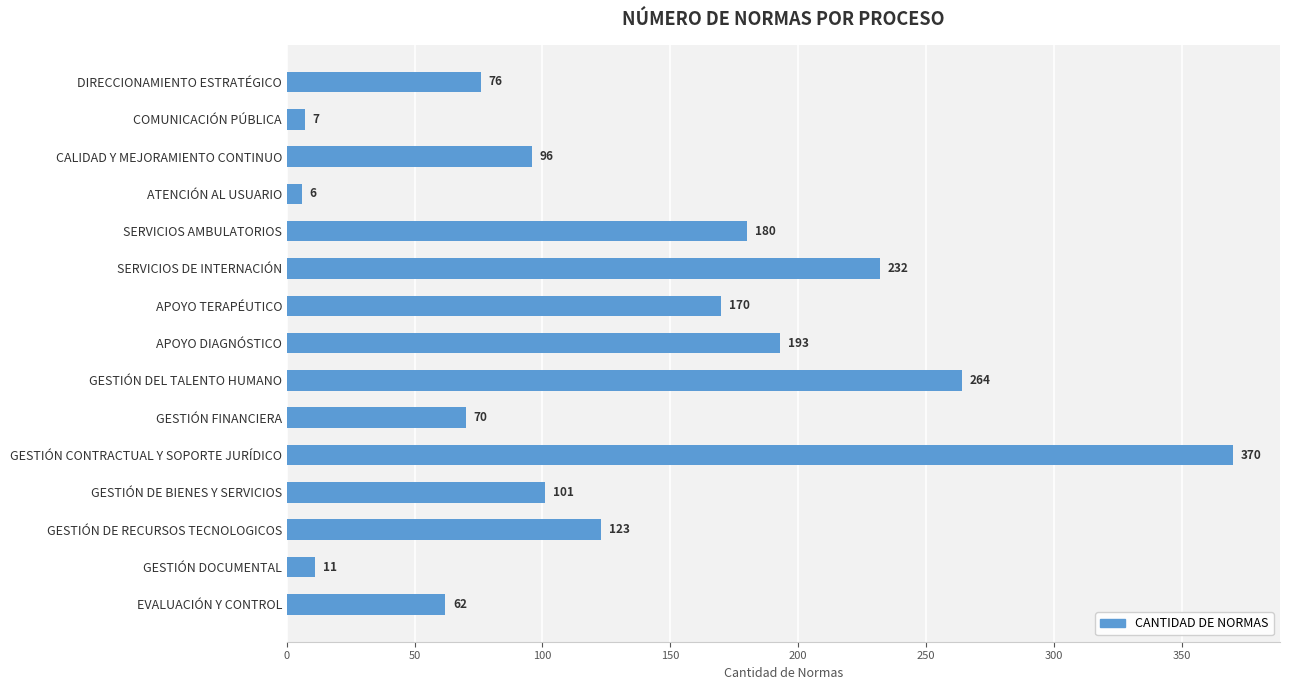

Which category has the lowest value across all series?

ATENCIÓN AL USUARIO